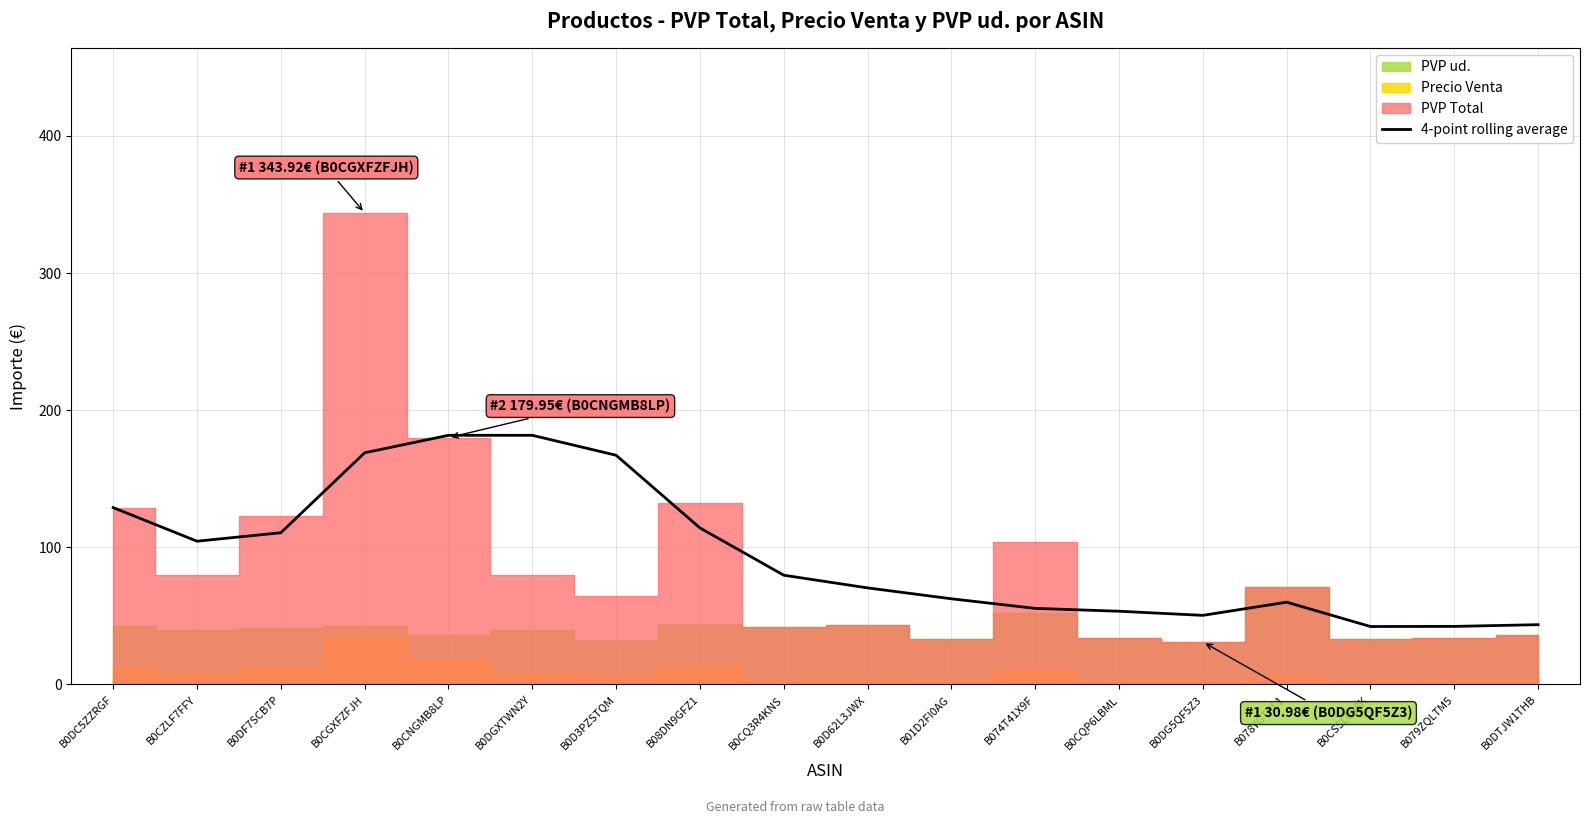

What position from the right is B074T41X9F?

7